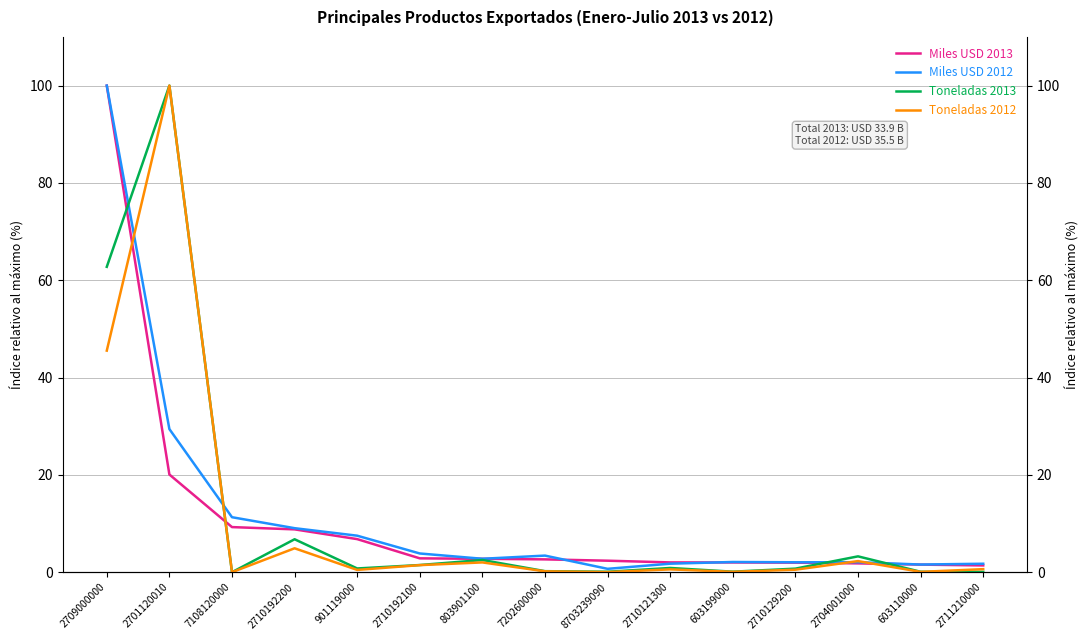

What is the greatest value displayed?

100.0